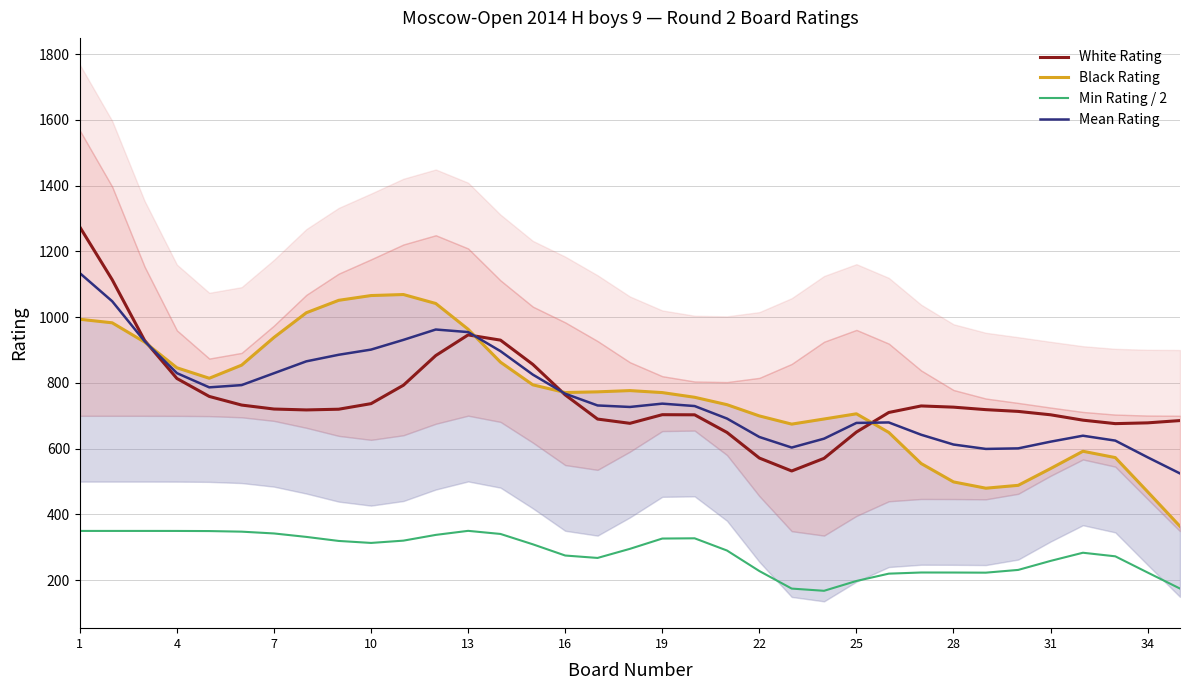

Which series has the largest total across all categories?

Black Rating